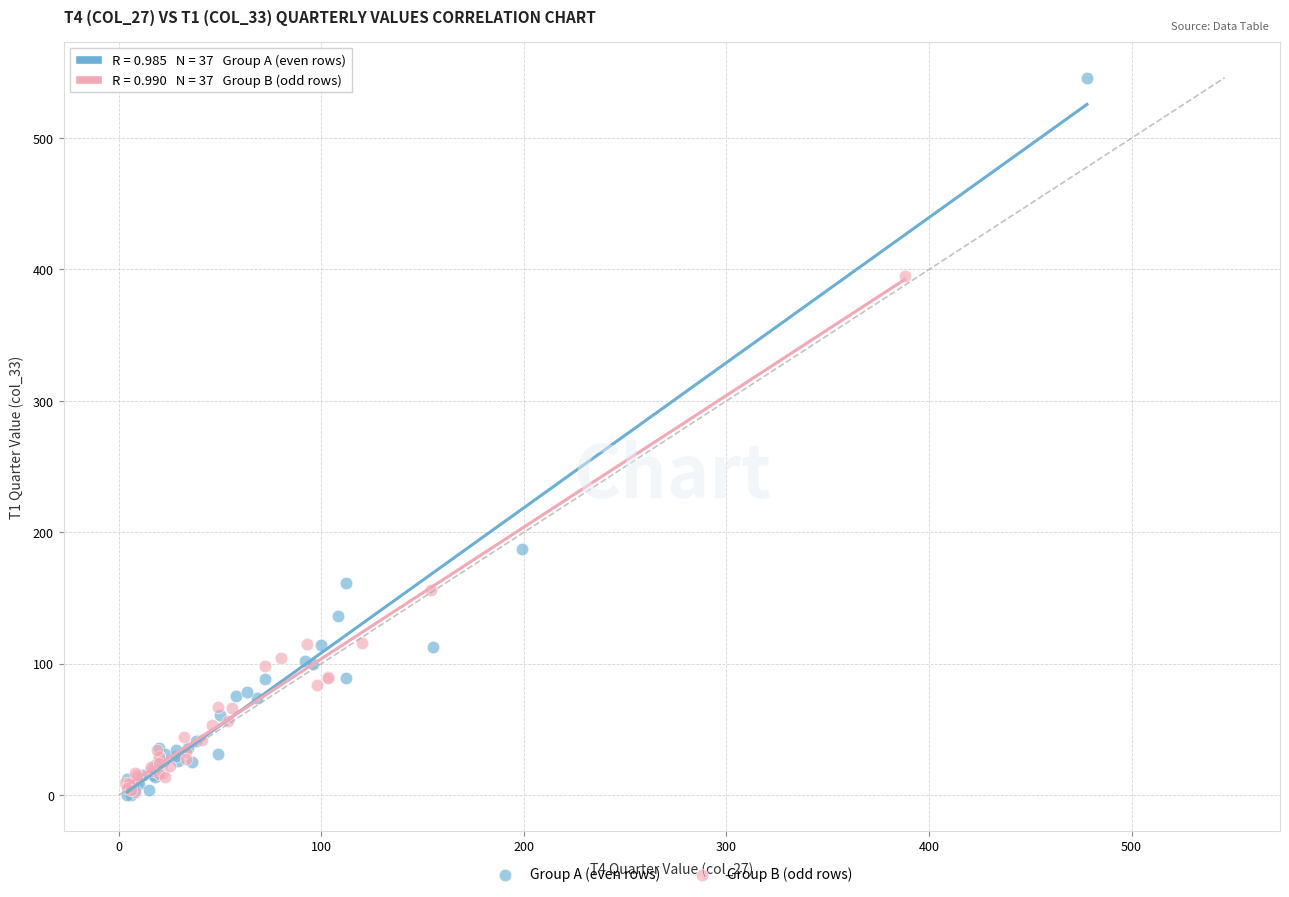

Which series has the largest Y range (max minus min)?

Group A (even rows)